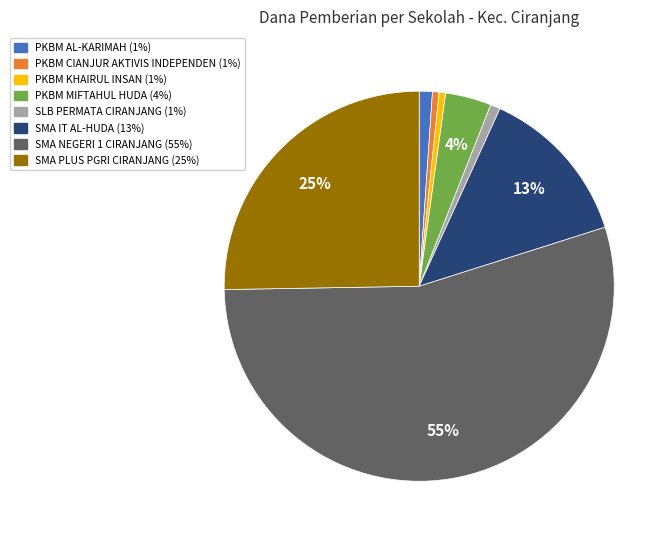

To the nearest percent, what is the average slice percentage?

12%